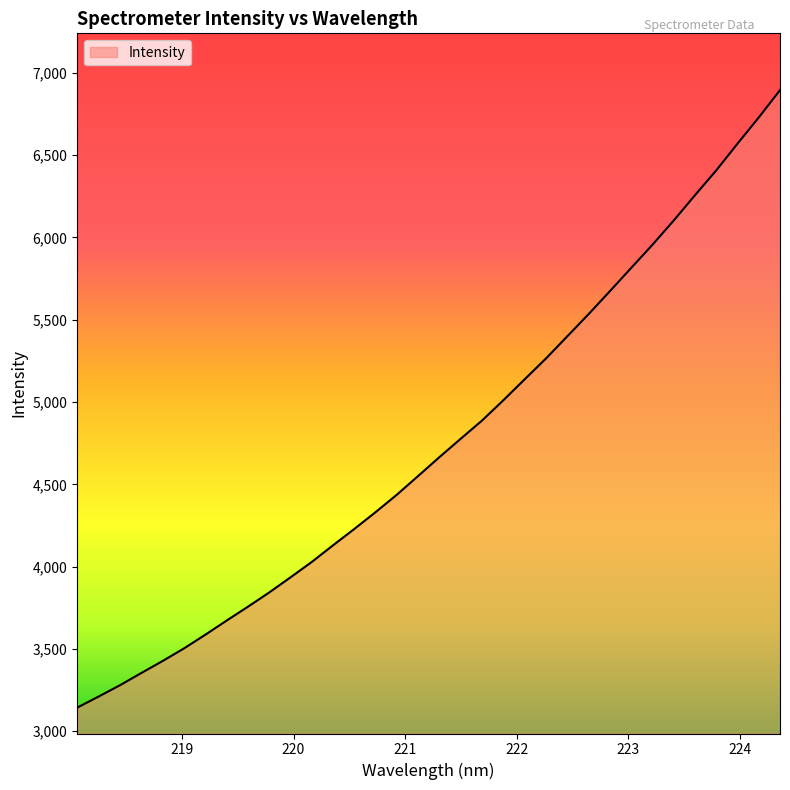

How many lines are shown in the chart?

1